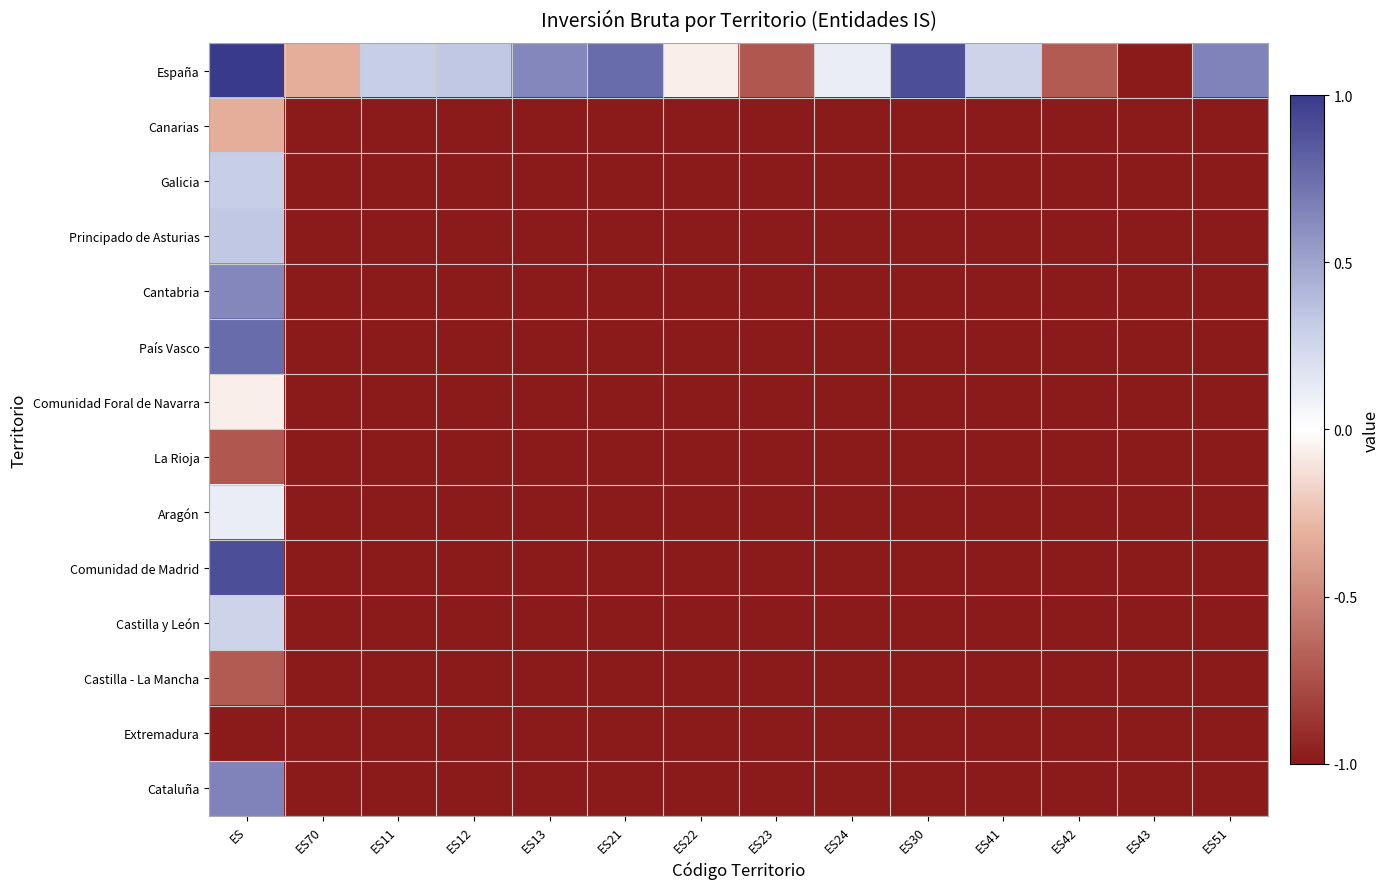

How many distinct data groups are displayed?

14